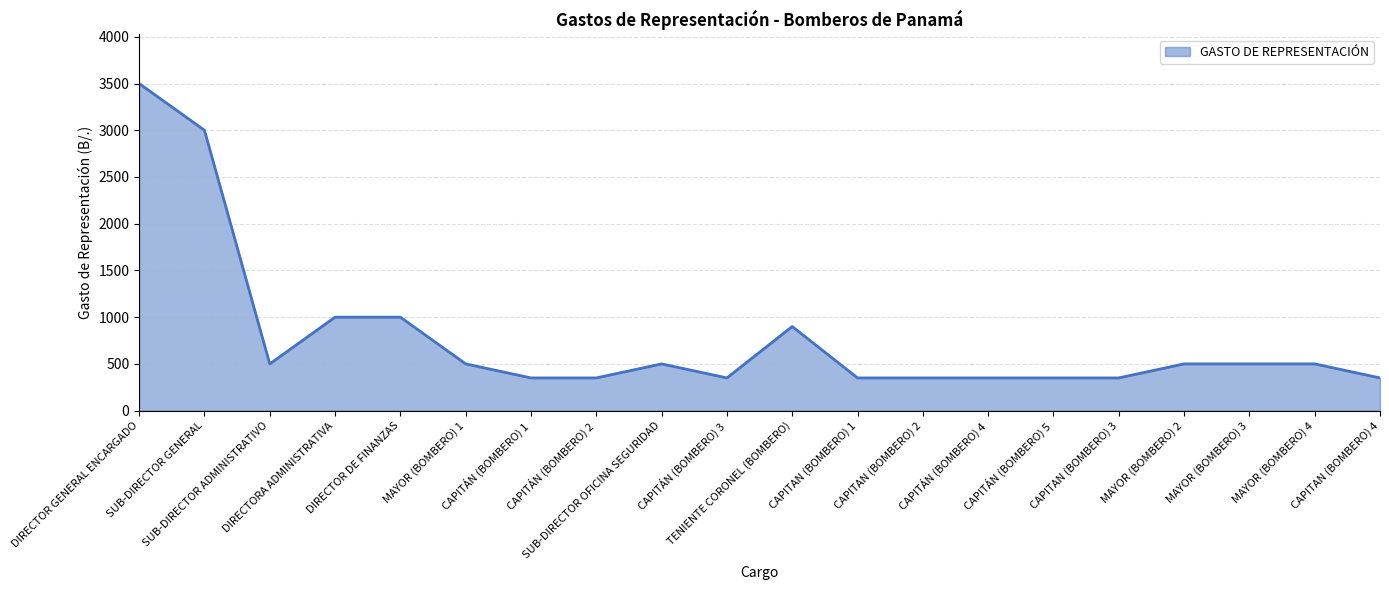

What is the minimum value shown in the chart?

350